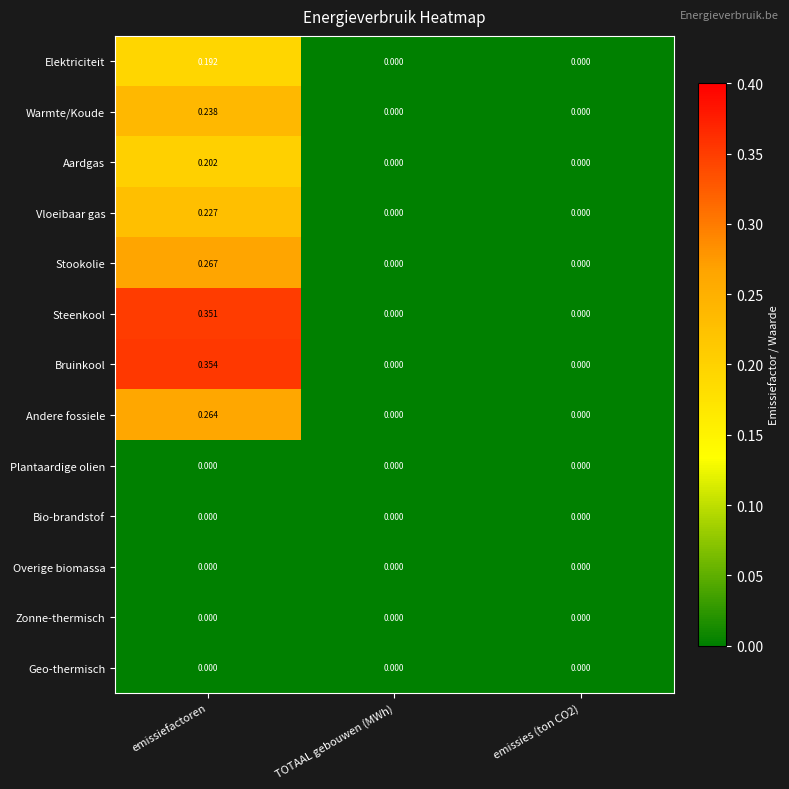

At which category is the sum across all series the highest?

emissiefactoren